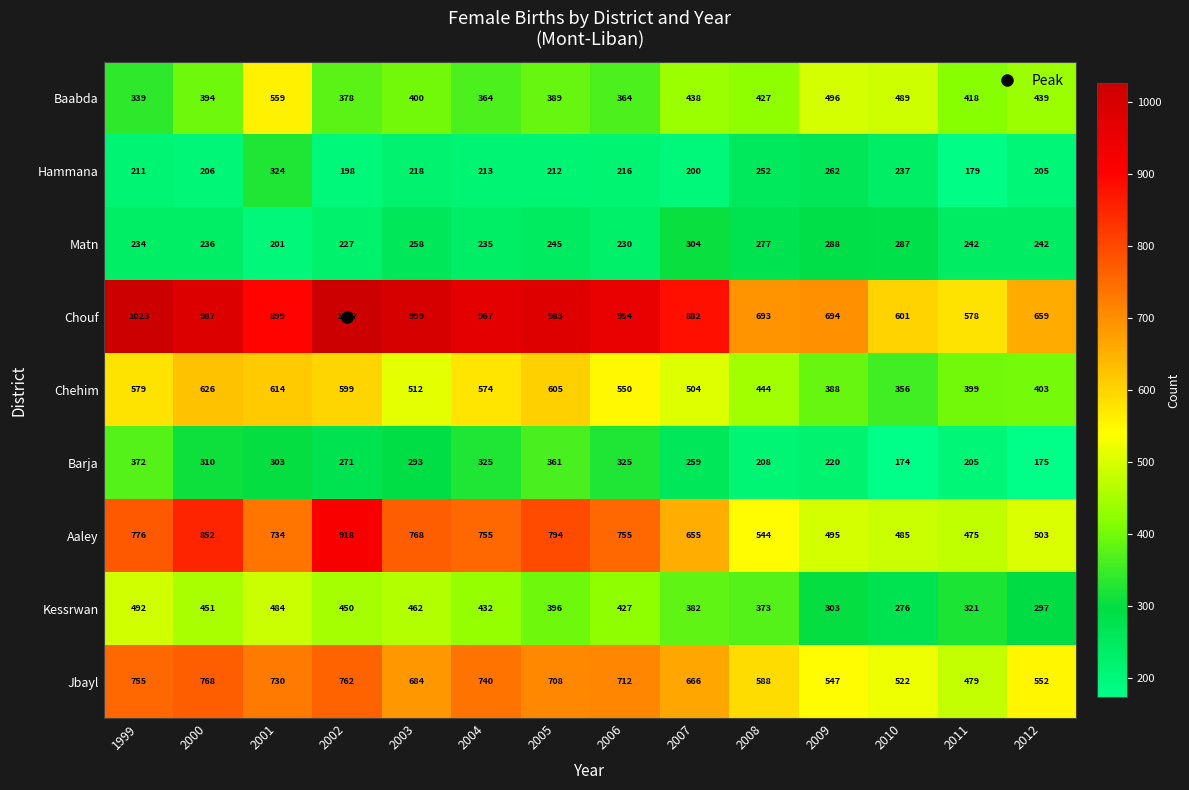

Which series has the largest total across all categories?

Chouf